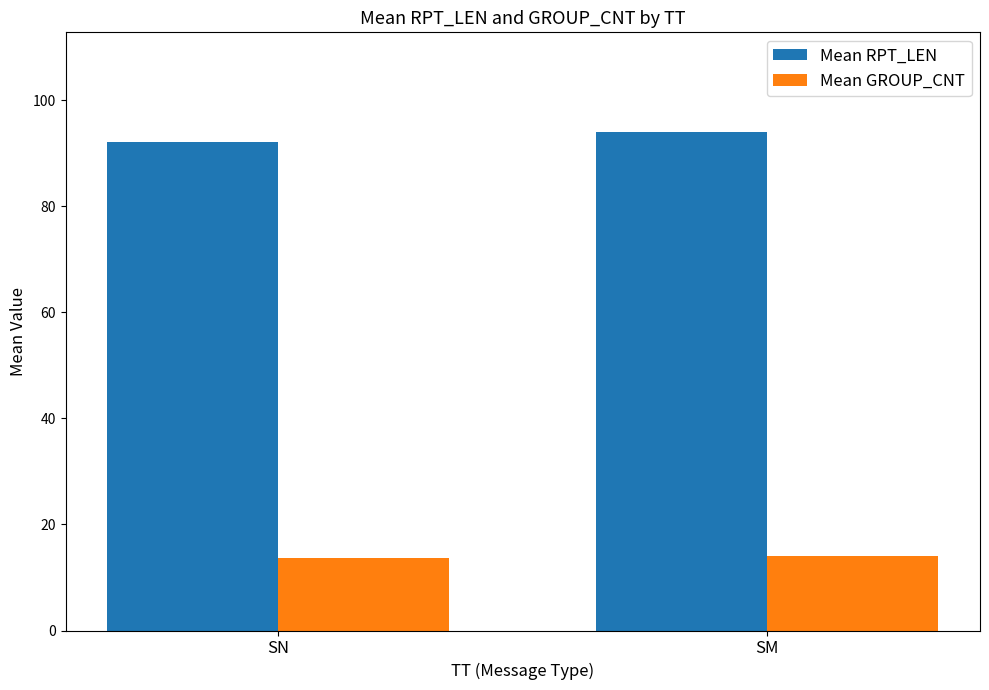

At SN, list the series in order from largest to smallest.

Mean RPT_LEN, Mean GROUP_CNT